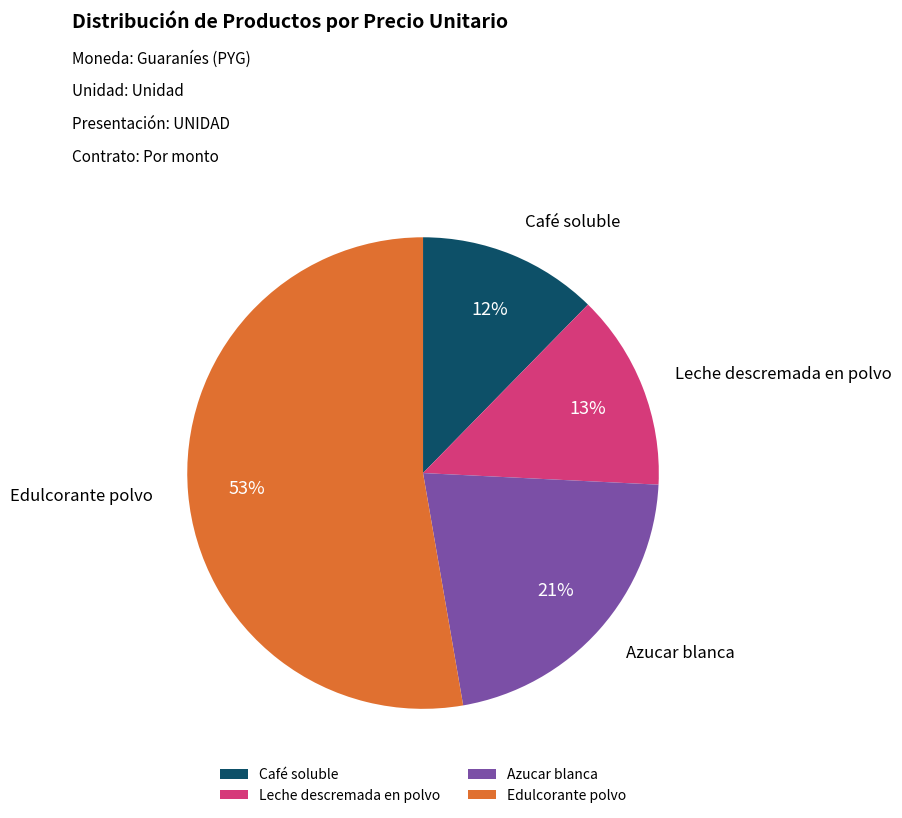

What percentage is the Café soluble slice, to the nearest percent?

12%